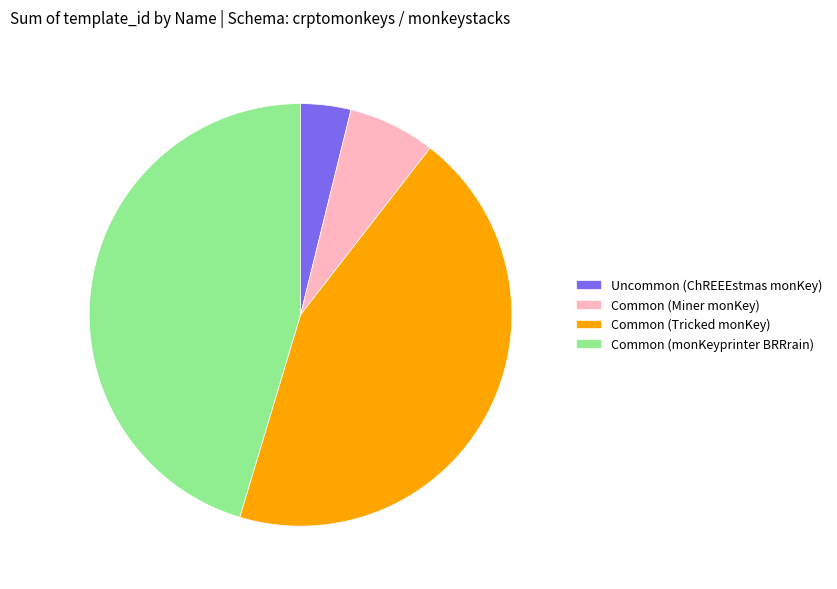

Rank the categories by value from lowest to highest.

Uncommon (ChREEEstmas monKey), Common (Miner monKey), Common (Tricked monKey), Common (monKeyprinter BRRrain)